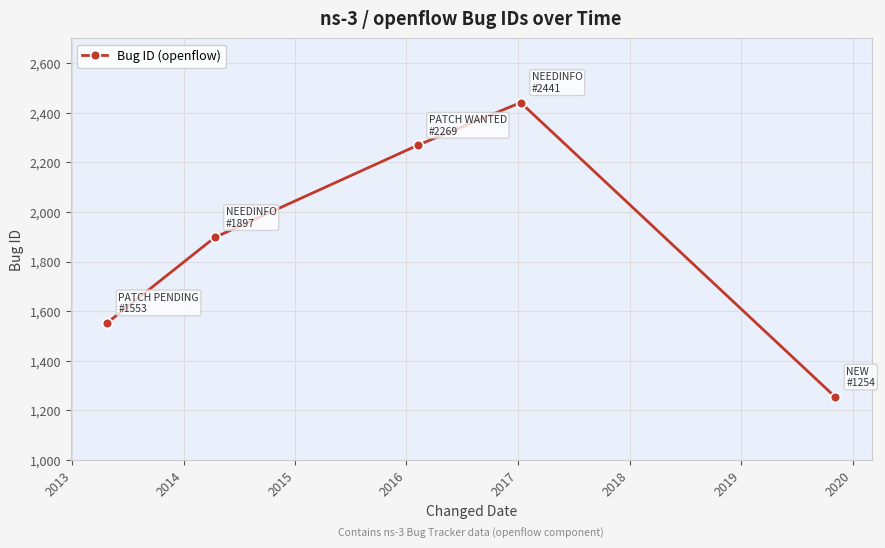

What is the minimum value shown in the chart?

1254